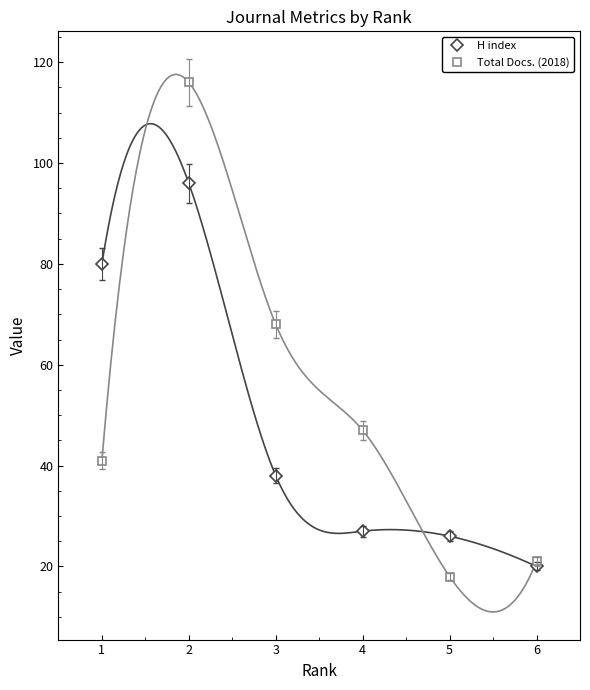

Where does the H index series first go above 38?

1